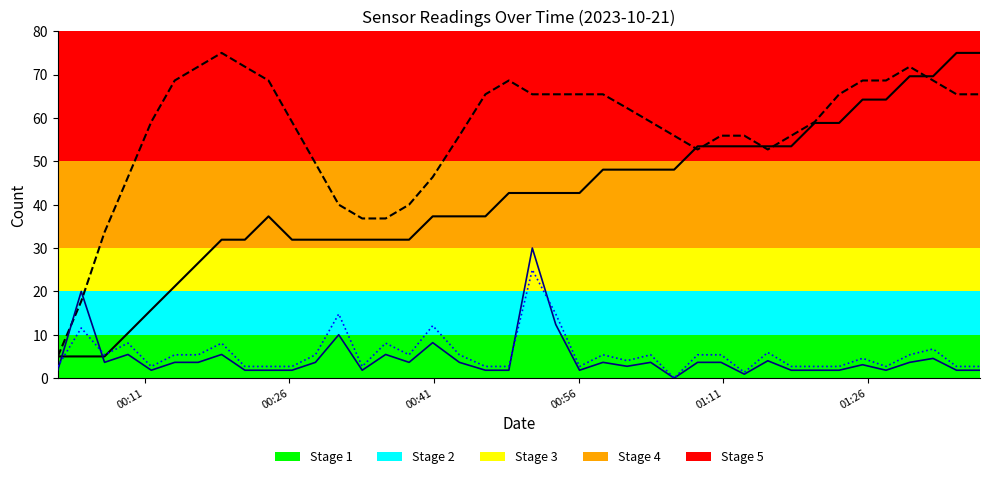

What is the greatest value displayed?

75.0